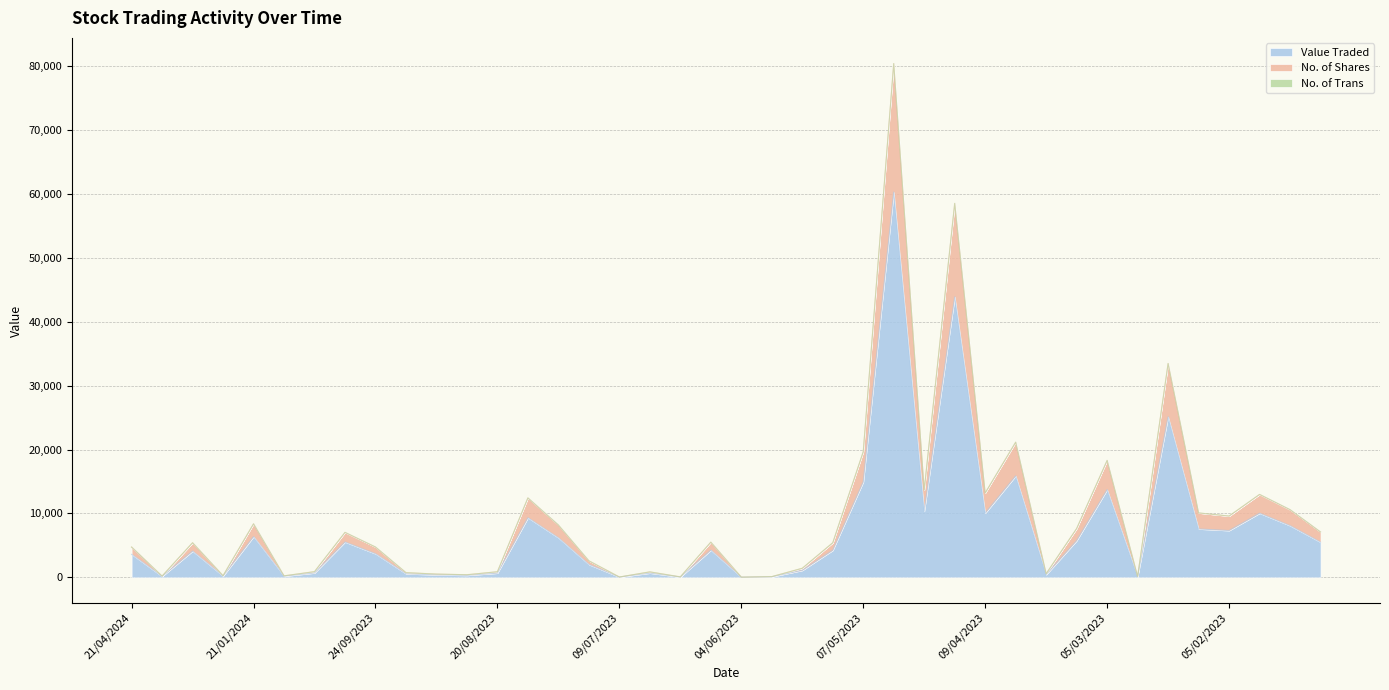

How many interior local peaks does the No. of Shares series have?

12